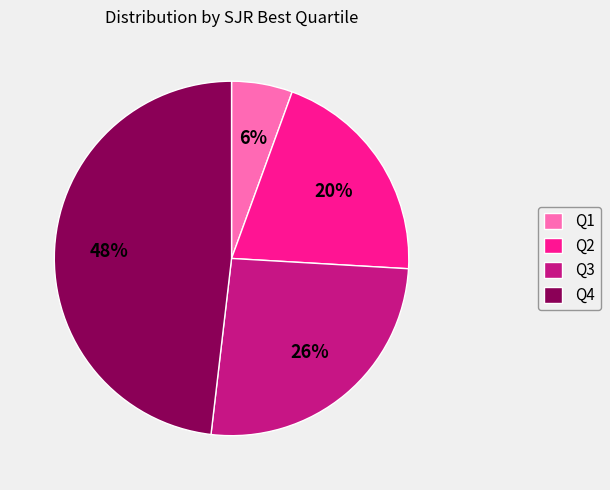

True or false: Q3 accounts for 26% of the total.

True